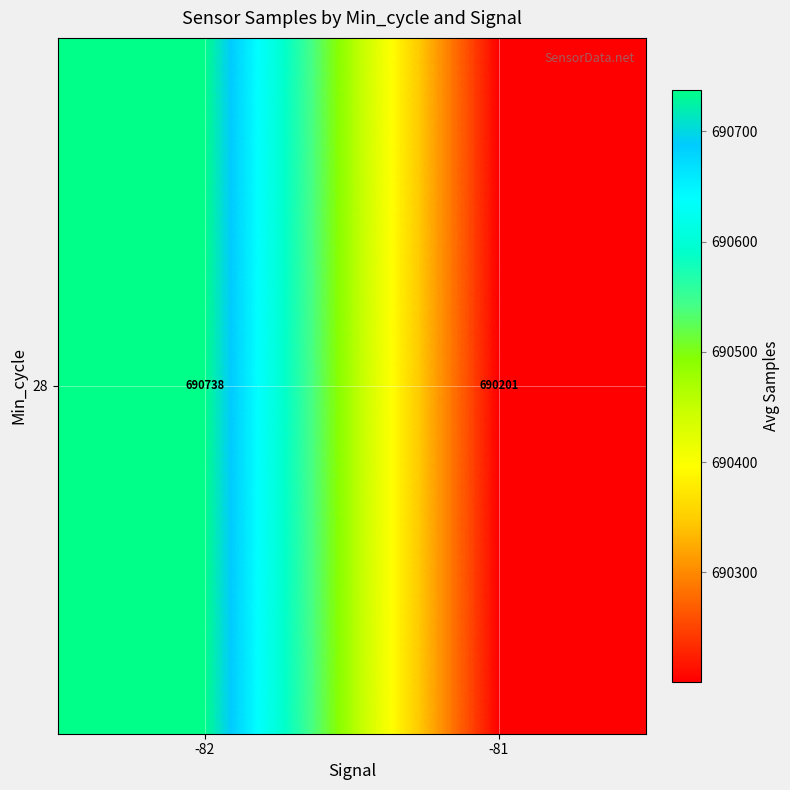

Rank the categories by value from lowest to highest.

-81, -82